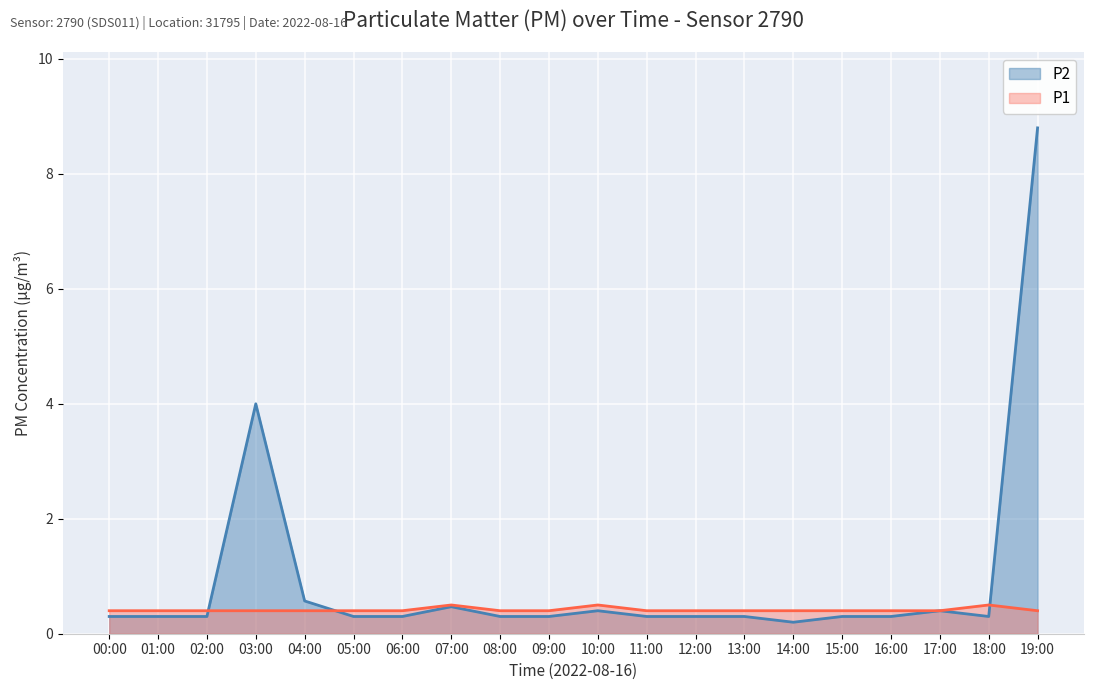

How many lines are shown in the chart?

2